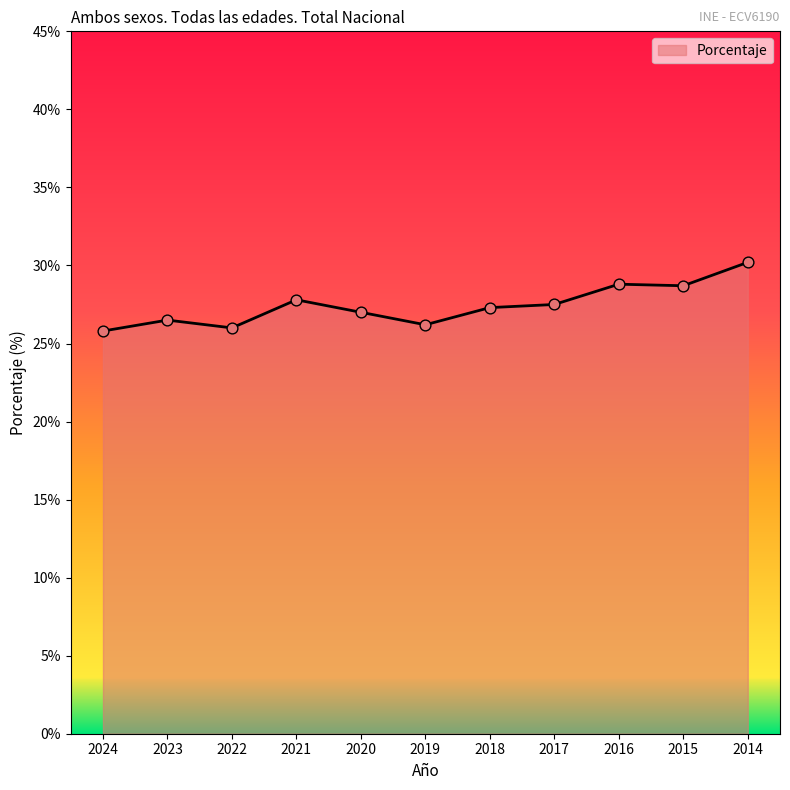

What is the change in value from 2021 to 2020?

-0.8